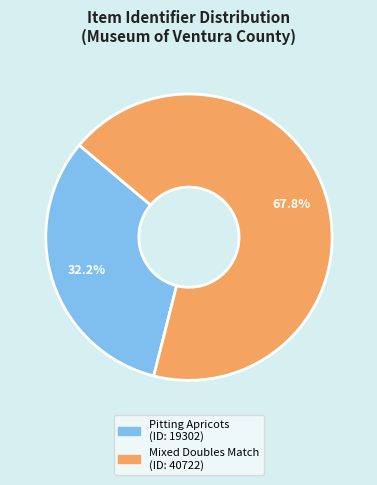

Is there a majority slice in this chart?

Yes